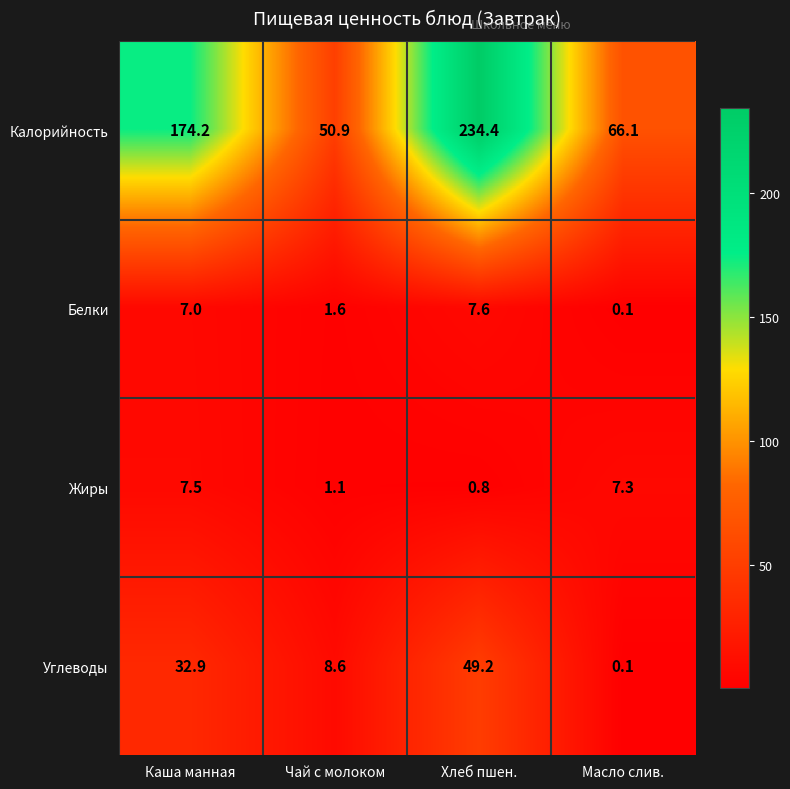

The Жиры series shows 1.8 at Чай с молоком. True or false?

False